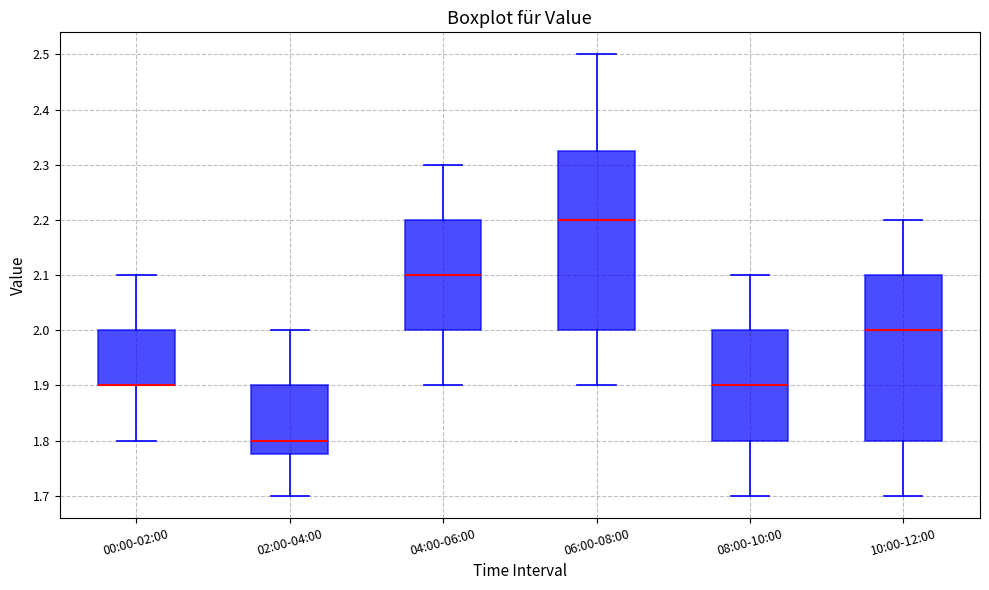

Reading left to right, read every box against the y-axis: the position of its median line, the range the box covers, and the ends of its whiskers. The values are not printed on the chart, so give them approximately, as read against the axis.

00:00-02:00: median 1.90 (drawn on the box's lower edge), box 1.90 to 2.00, whiskers 1.80 to 2.10
02:00-04:00: median 1.80, box 1.78 to 1.90, whiskers 1.70 to 2.00
04:00-06:00: median 2.10, box 2.00 to 2.20, whiskers 1.90 to 2.30
06:00-08:00: median 2.20, box 2.00 to 2.33, whiskers 1.90 to 2.50
08:00-10:00: median 1.90, box 1.80 to 2.00, whiskers 1.70 to 2.10
10:00-12:00: median 2.00, box 1.80 to 2.10, whiskers 1.70 to 2.20